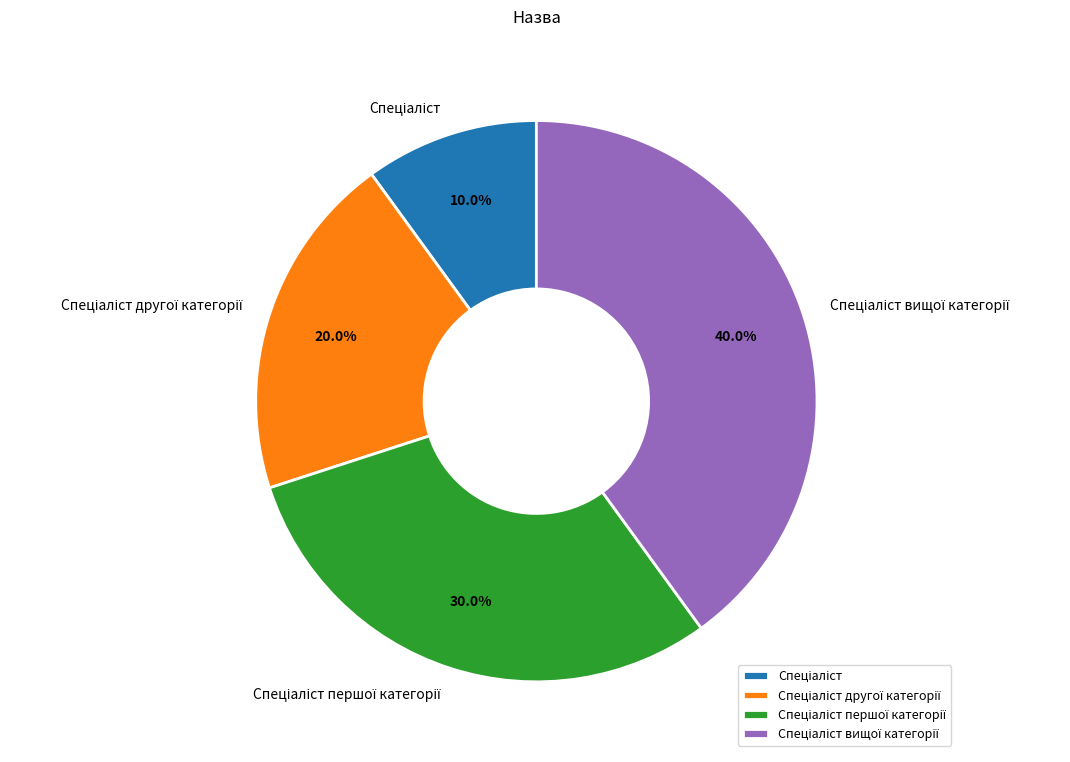

Does any single category account for the majority?

No